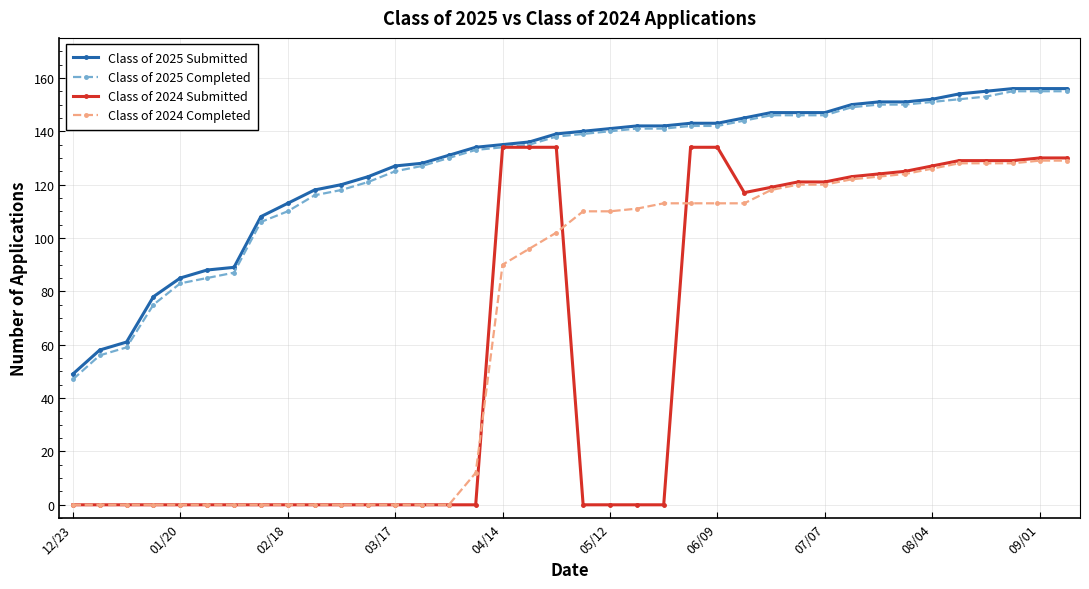

What is the value of the Class of 2025 Completed point at the 9th from the left?

110